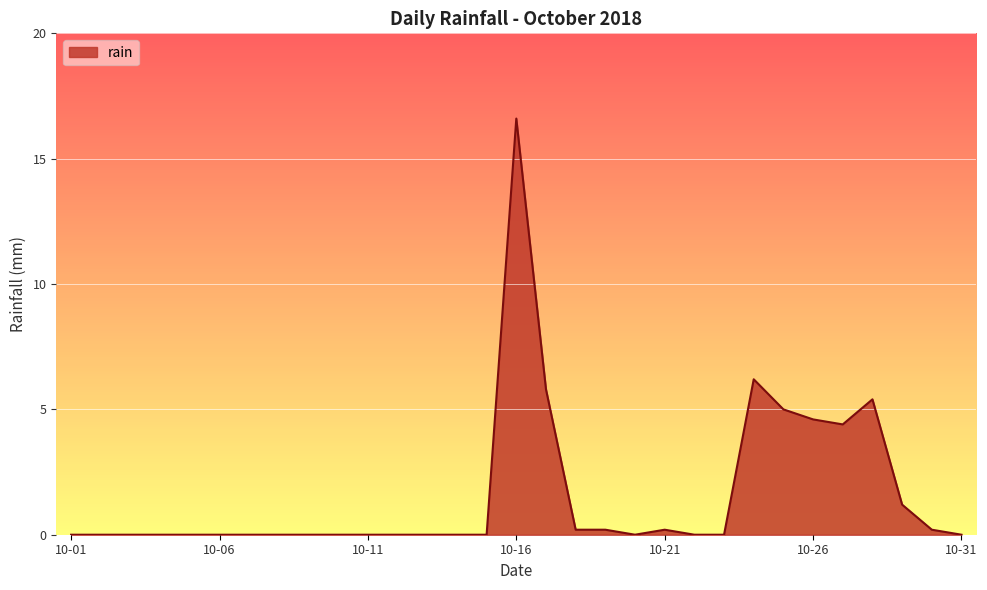

What is the maximum value shown in the chart?

16.6